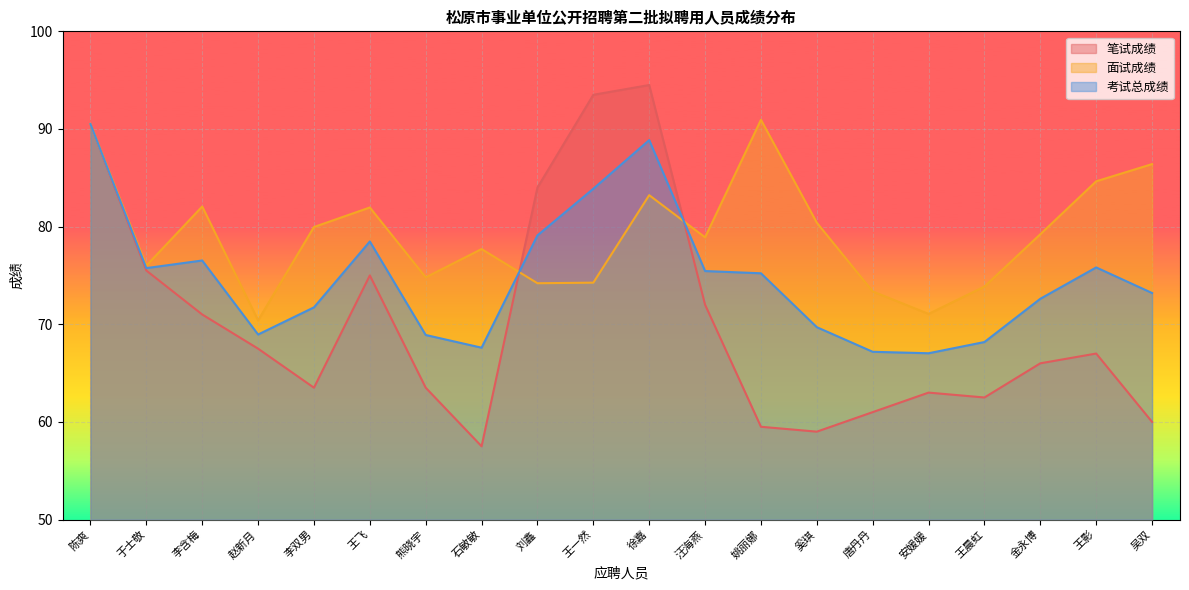

What is the label of the 18th point from the left?

金永博